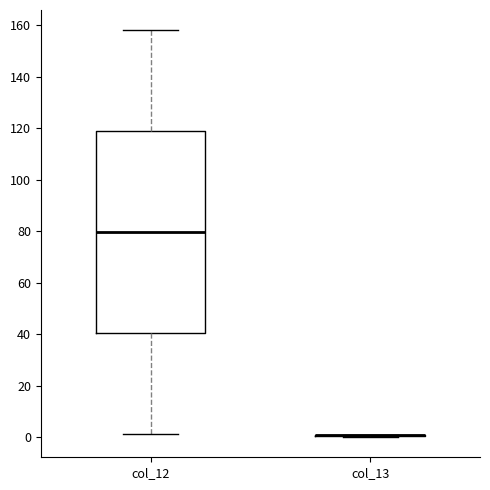

Which box is the tallest, from its lower edge to its upper edge?

col_12